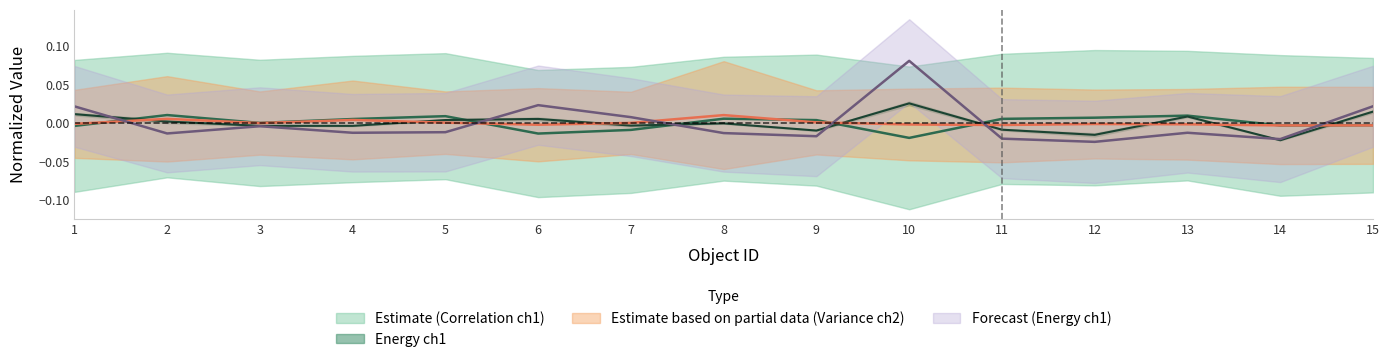

In cisternal_Homogeneity_ch1, how many points are higher than both neighbors (excluding endpoints)?

4